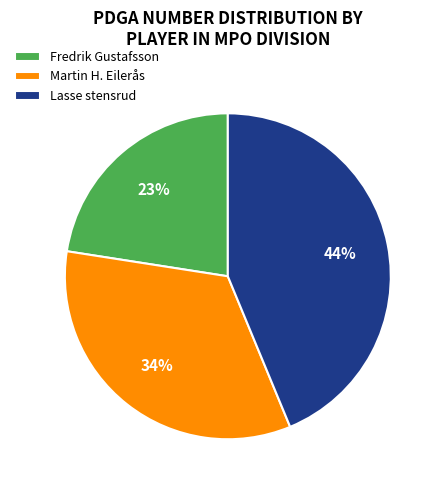

Count the number of slices in the pie.

3